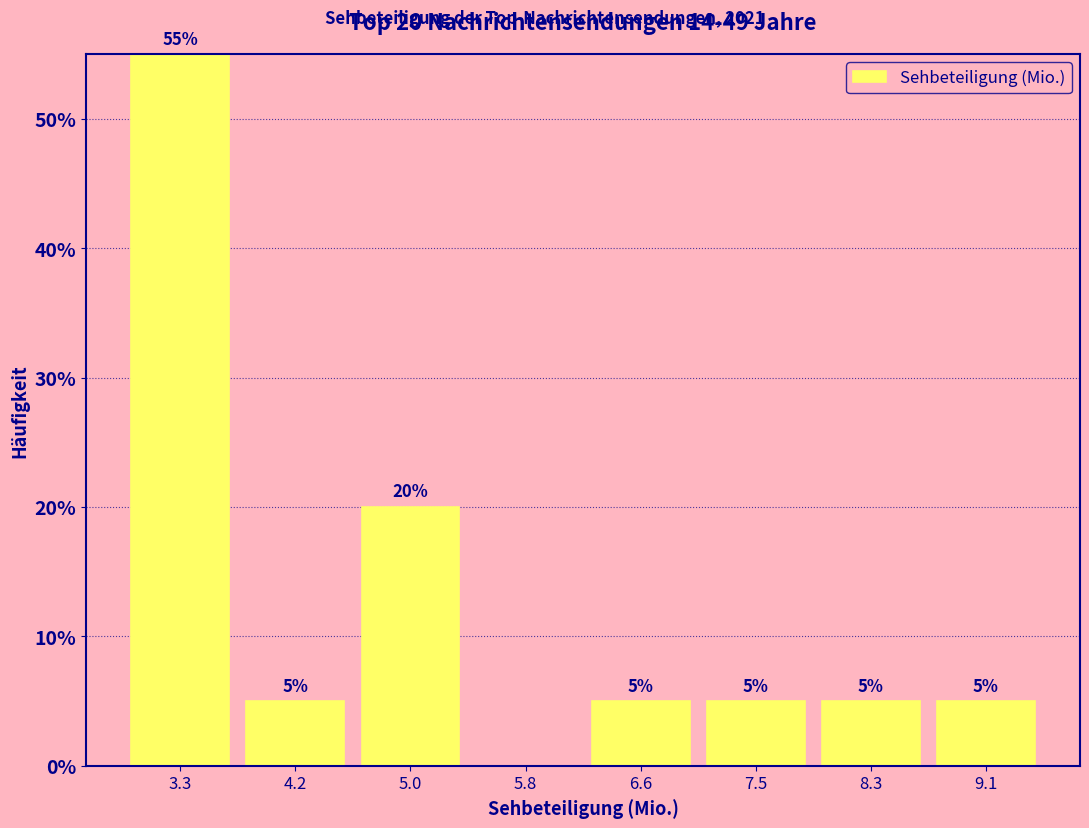

Over which range of the x-axis is the bar tallest?

2.9 to 3.7